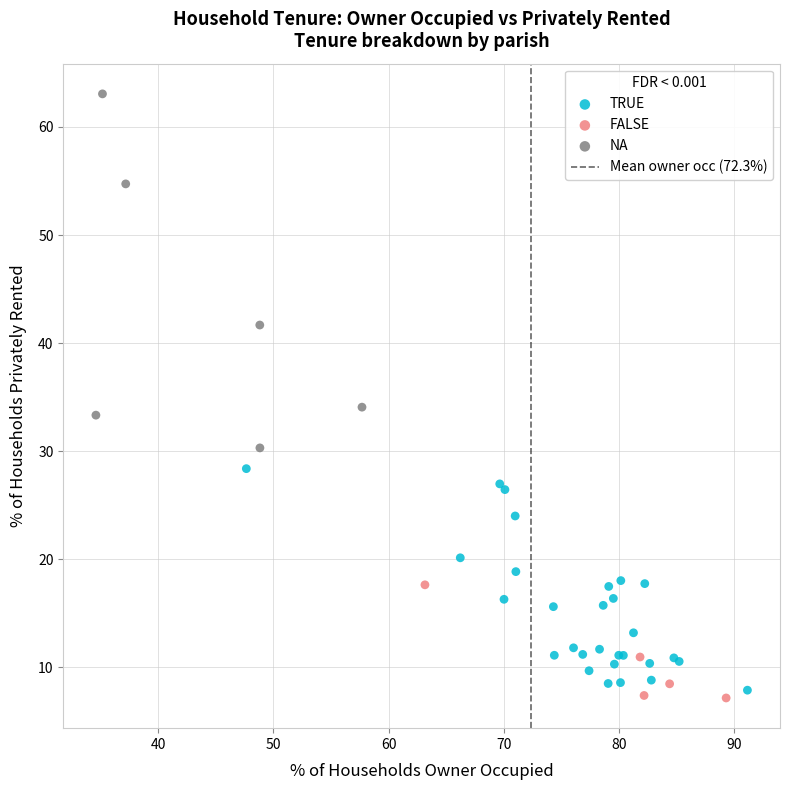

Which series has the widest spread of Y values?

NA